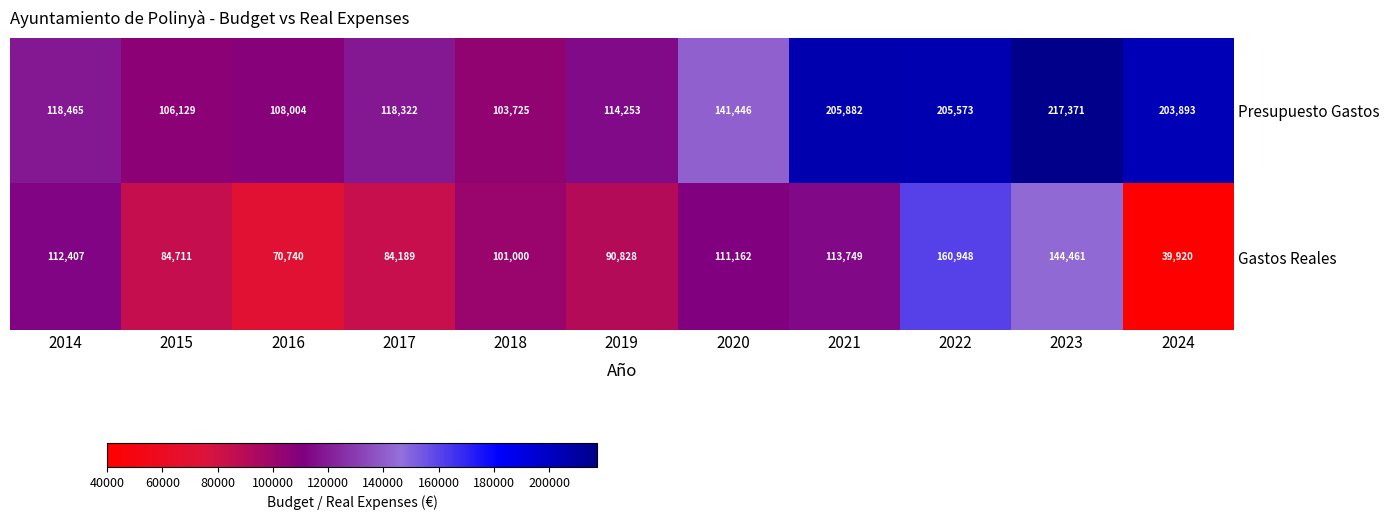

How many series are shown in this chart?

2